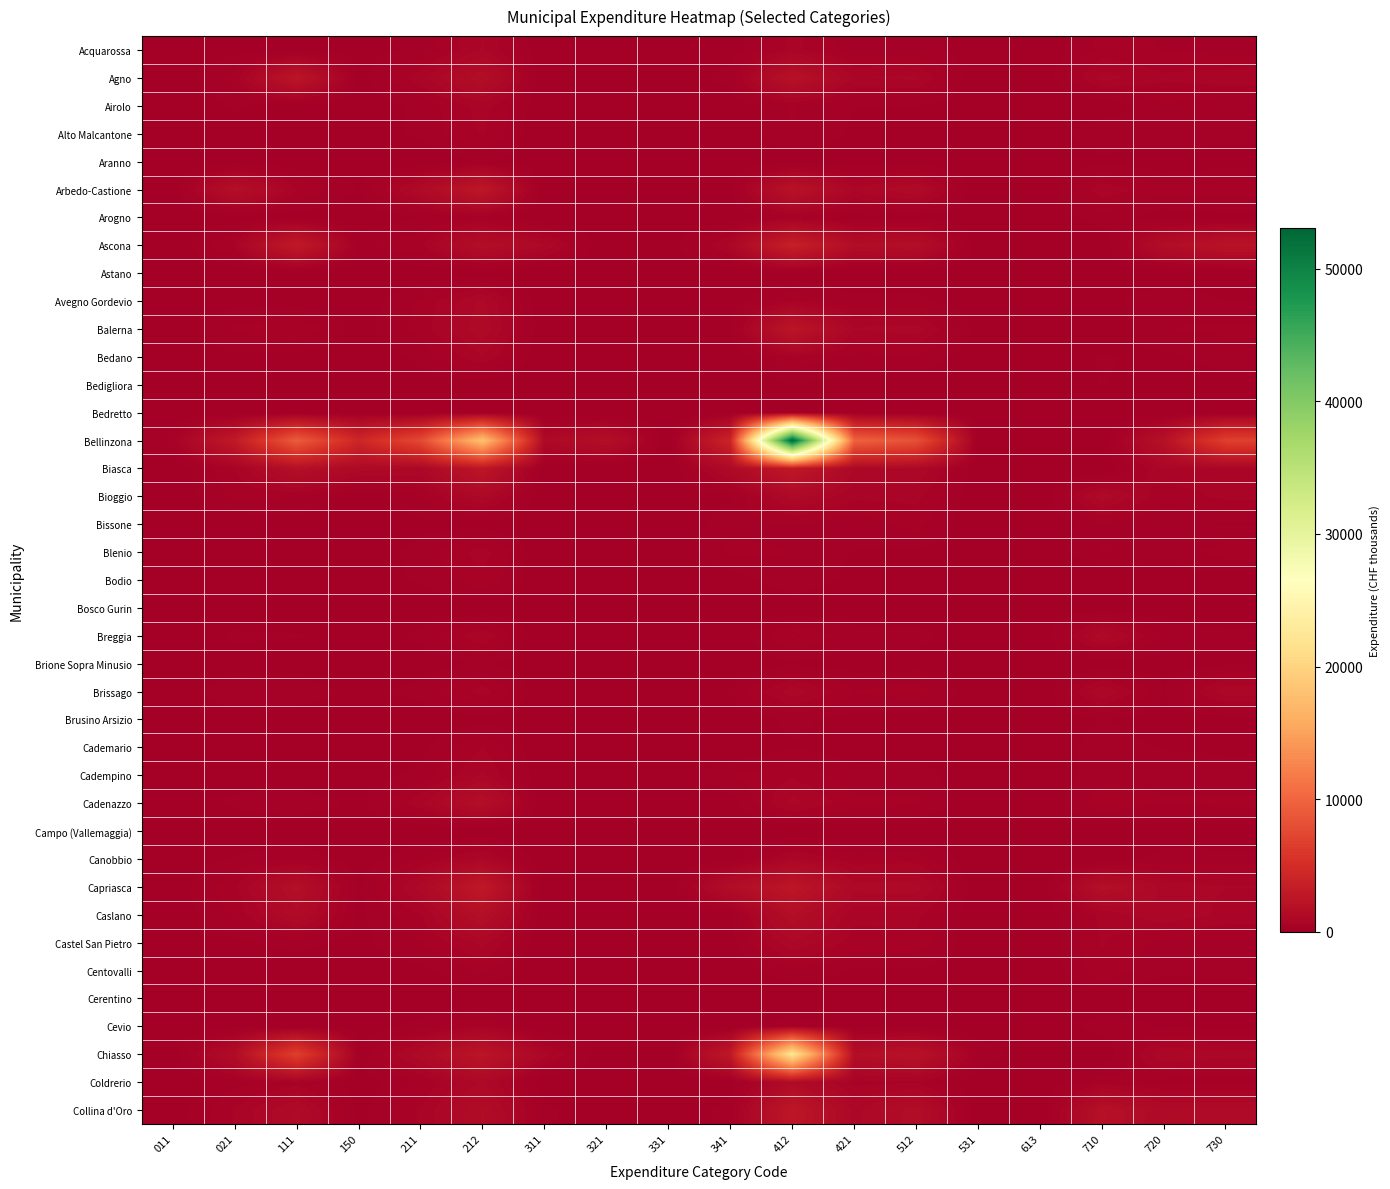

How many data points does each series have?

18